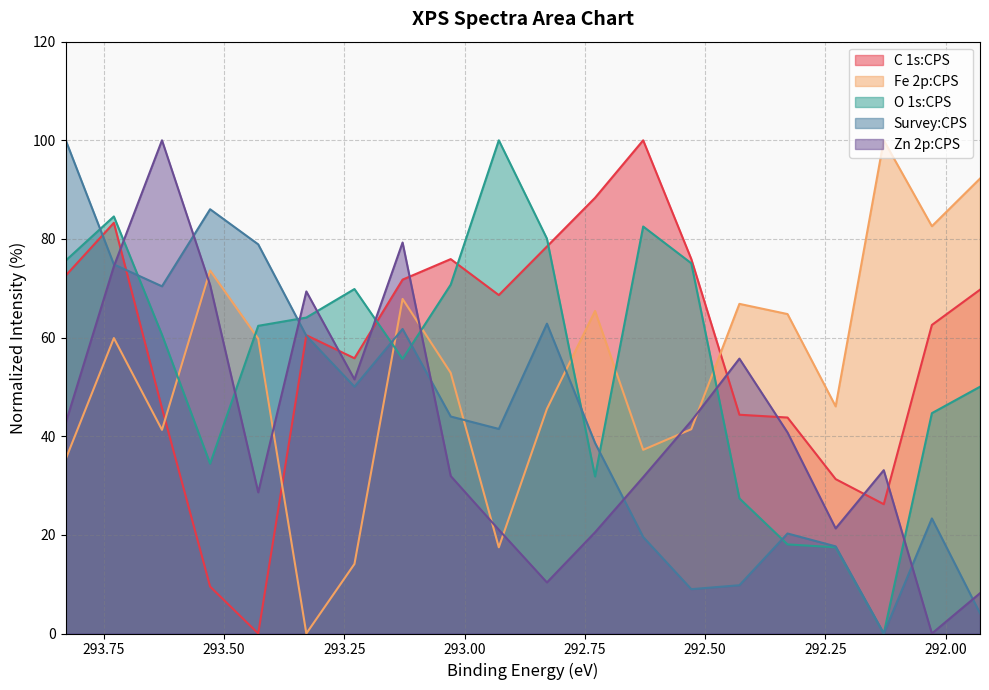

Where is the first local maximum for Zn 2p:CPS?

293.6288